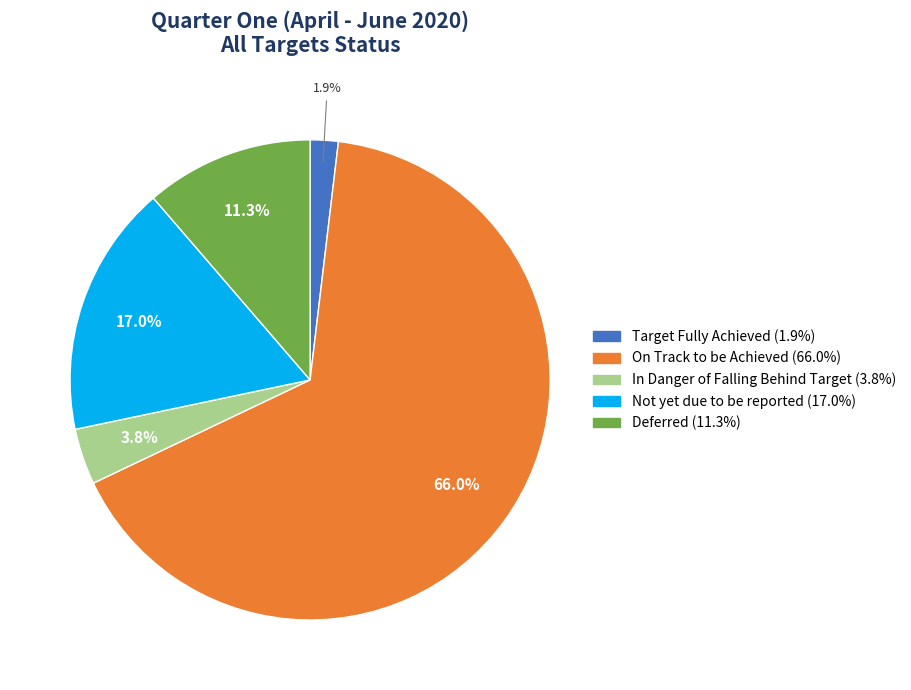

Is there any slice that represents more than half of the pie?

Yes